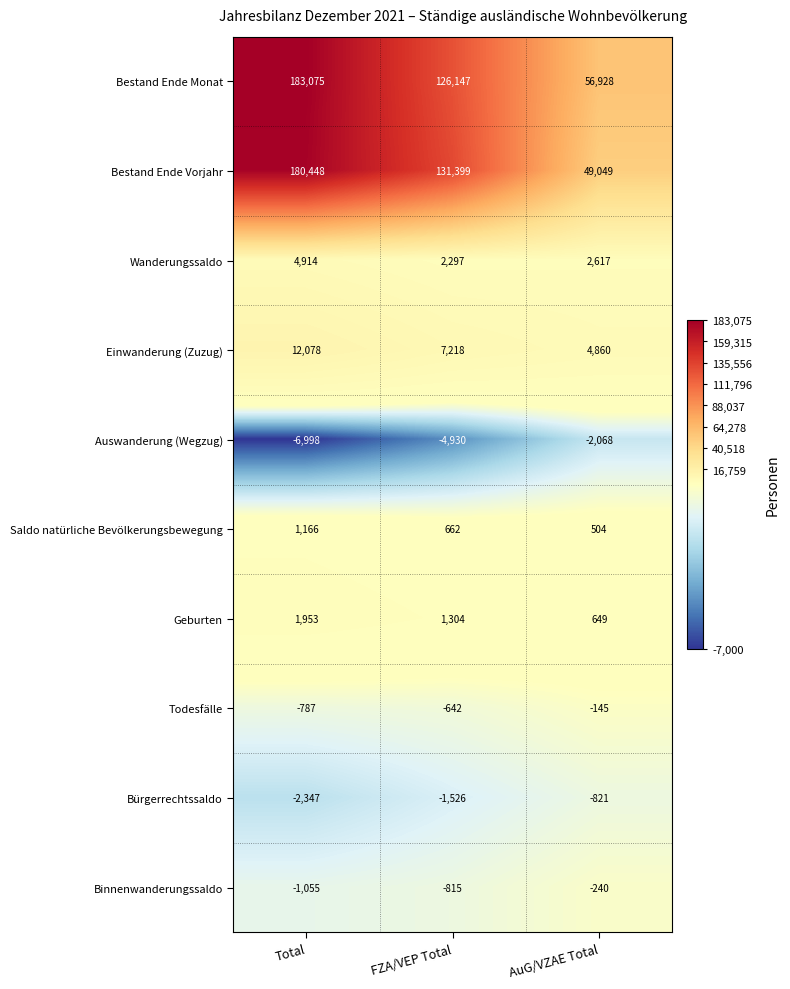

How many distinct data groups are displayed?

10